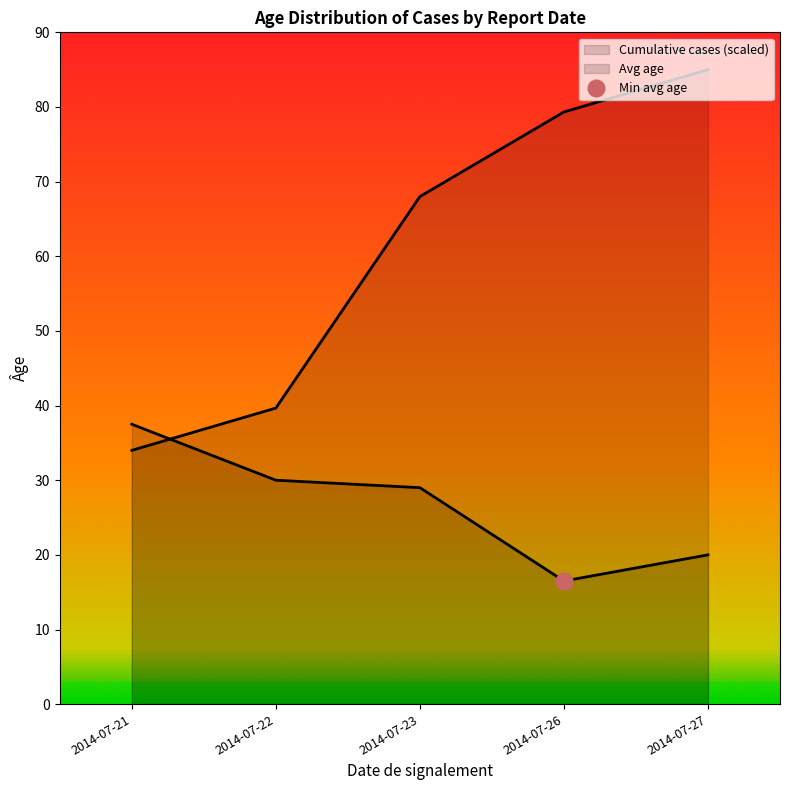

Where is the first local minimum?

2014-07-21